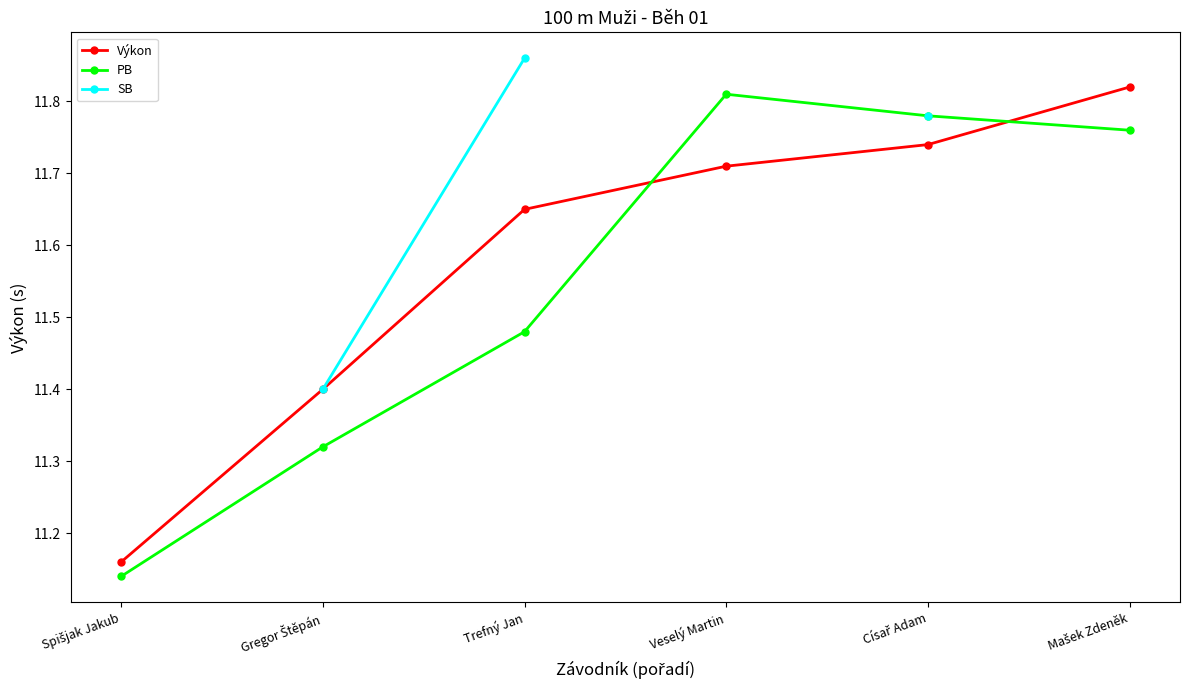

True or false: Výkon has more than 1 points higher than both neighbors.

False